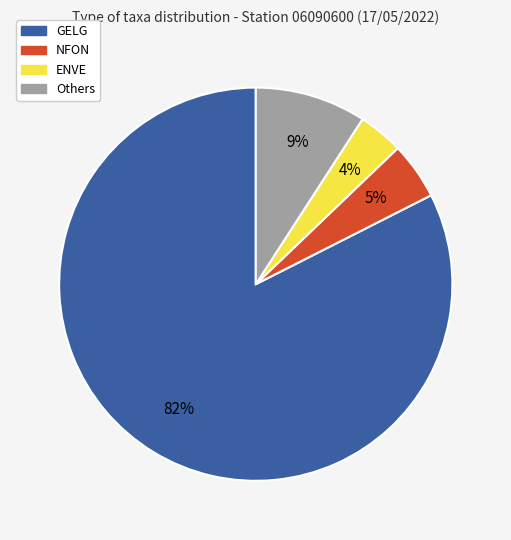

To the nearest percent, what is the average slice percentage?

25%